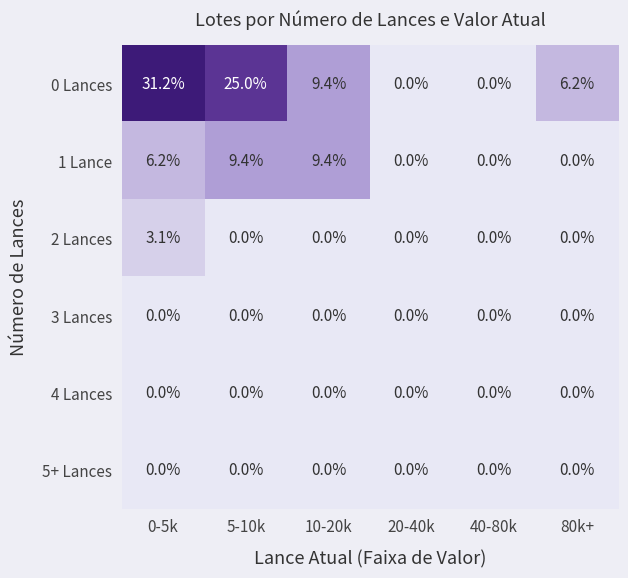

Which series changed the most between 5-10k and 20-40k?

0 Lances